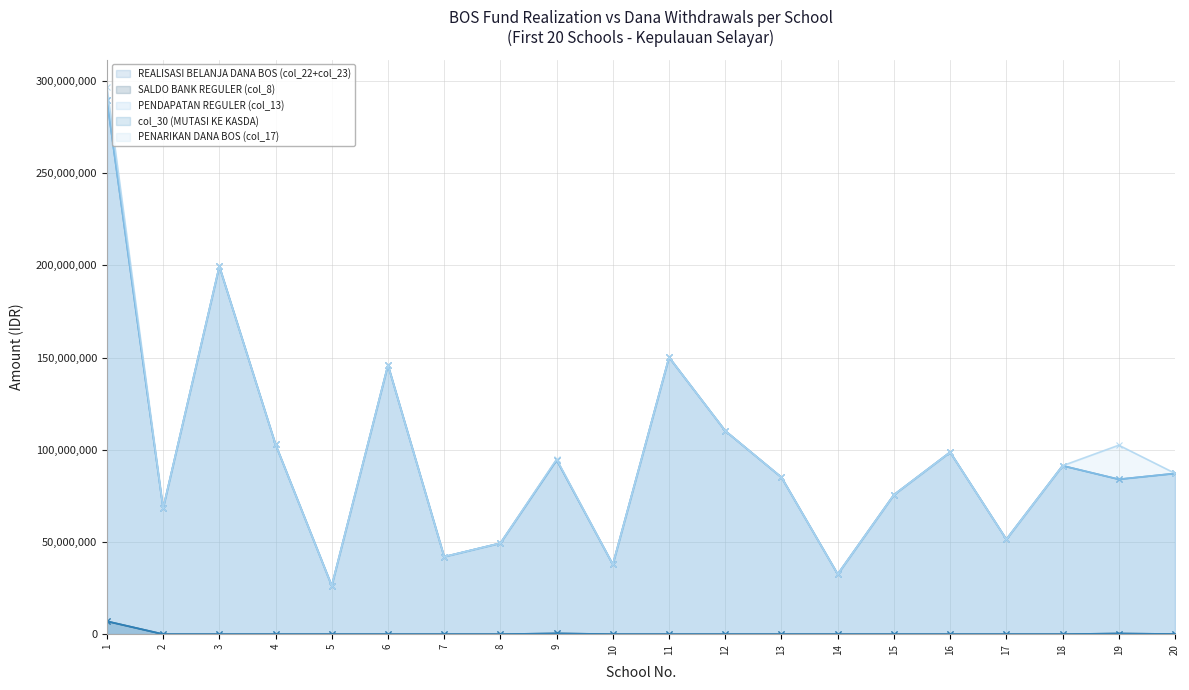

Which category has the highest value across all series?

1